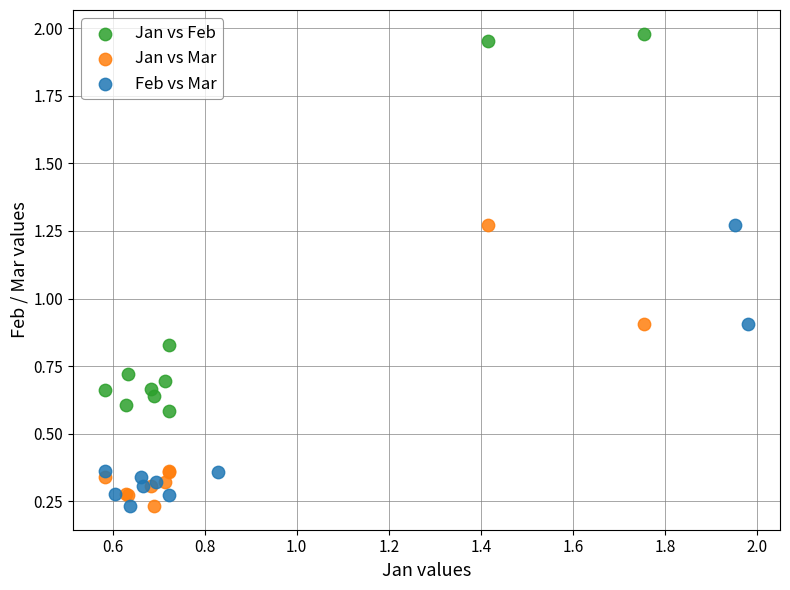

Which series has the largest Y range (max minus min)?

Jan vs Feb